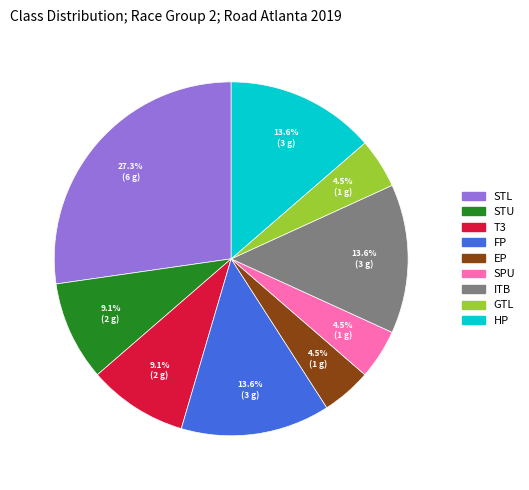

To the nearest percent, what is the difference between the STL and HP slice percentages?

14%